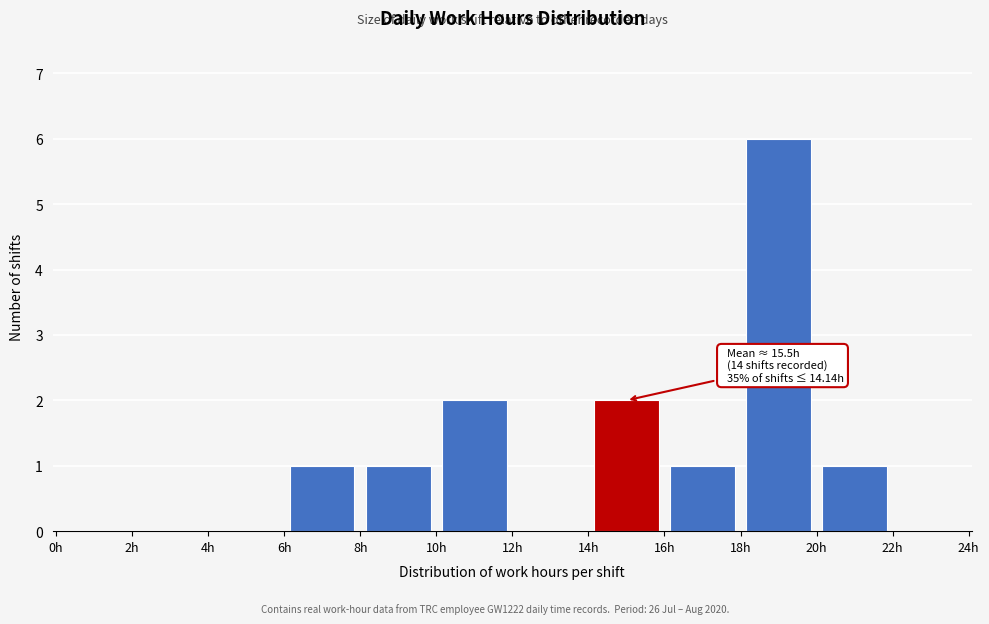

Which range on the x-axis has the tallest bar?

18 to 20